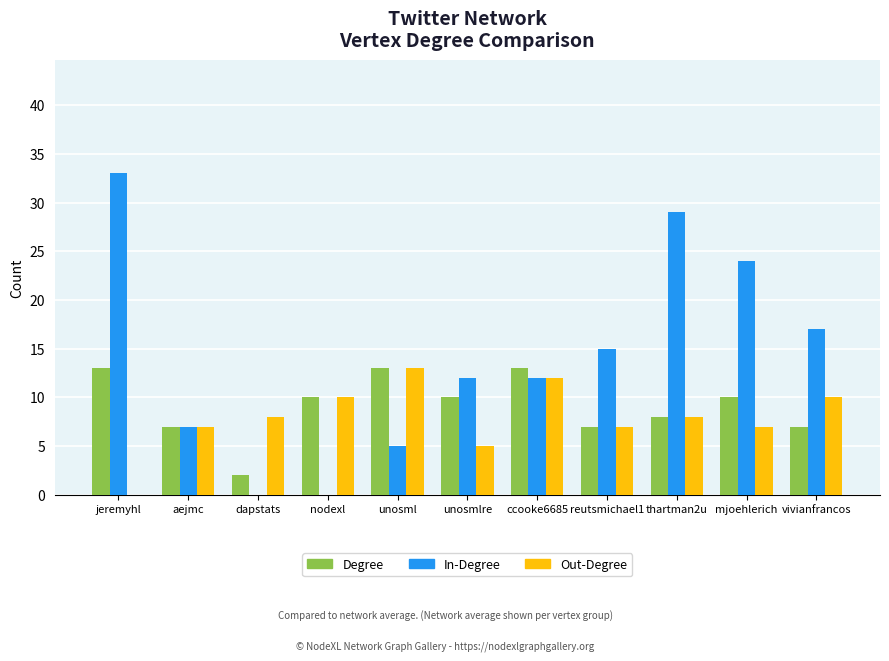

Between jeremyhl and unosmlre, which series saw the biggest shift?

In-Degree